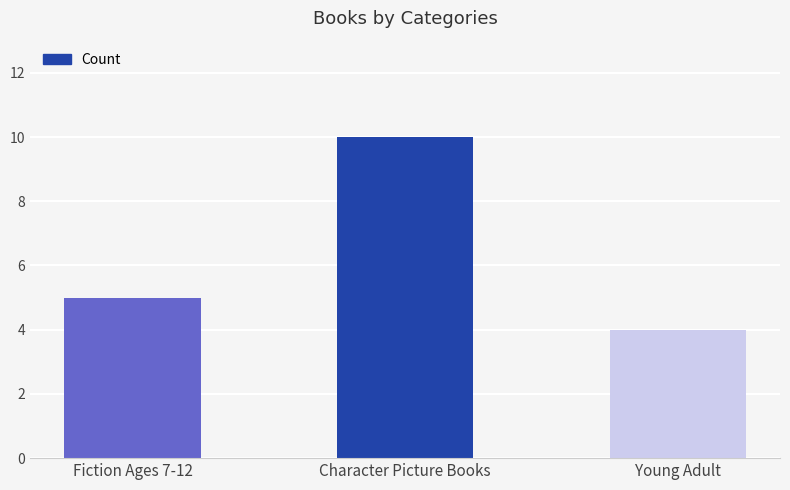

List the labels in order of value, largest first.

Character Picture Books, Fiction Ages 7-12, Young Adult